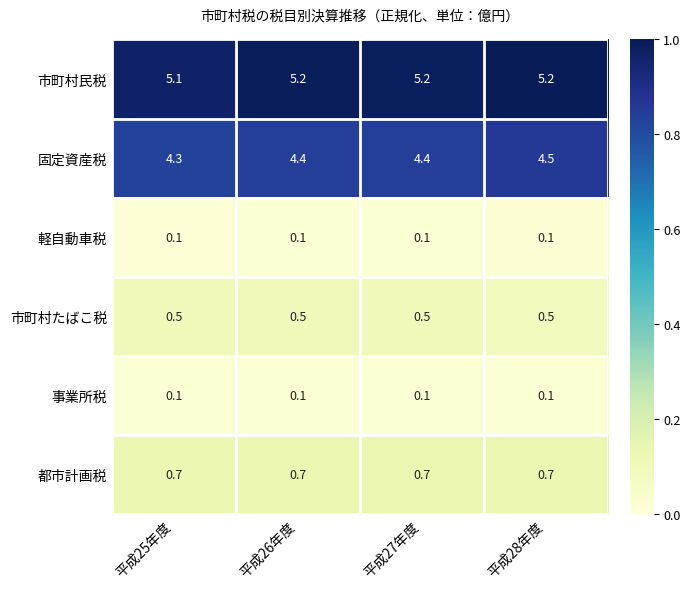

Read the 市町村たばこ税 value at 平成28年度.

0.5